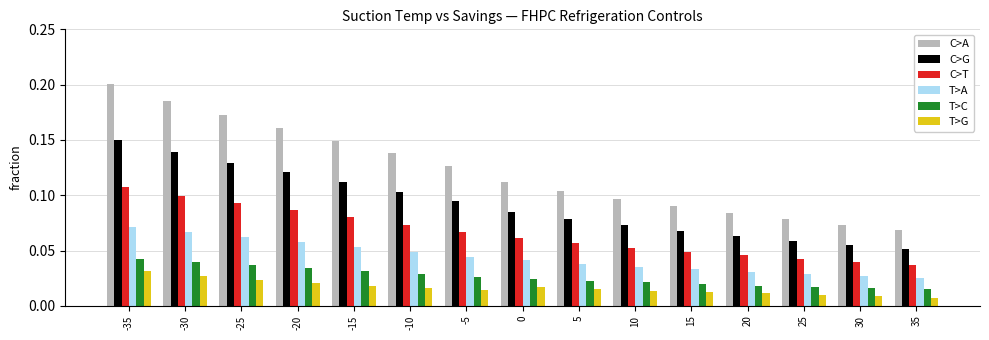

Which series changed the most between 25 and 30?

C>A